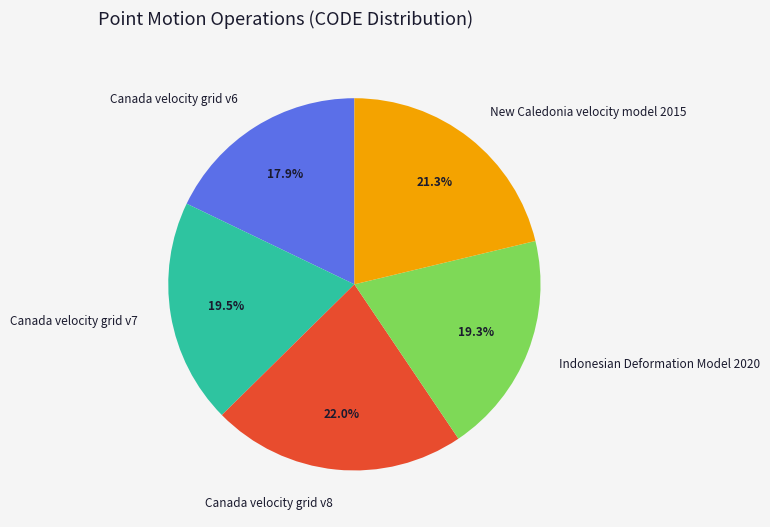

Is it true that Canada velocity grid v6 is 12% of the pie?

False